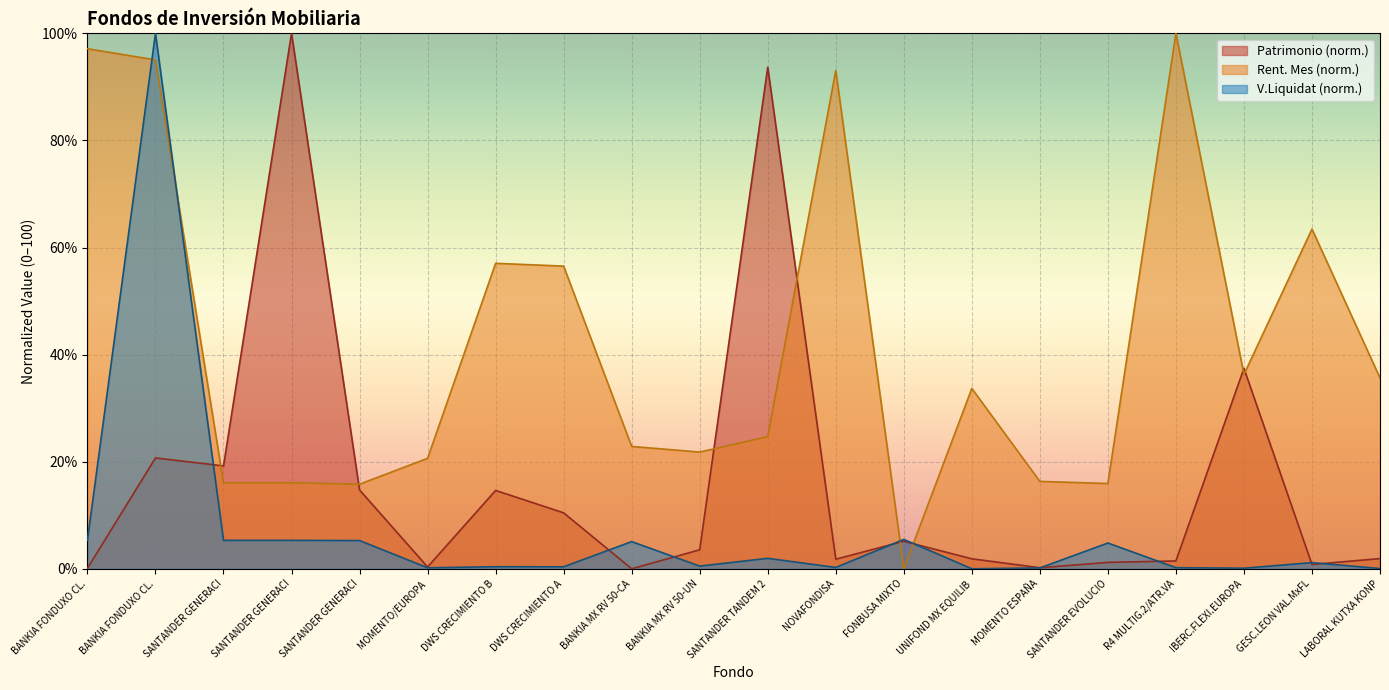

At which label is Rent. Mes closest to 50?

DWS CRECIMIENTO A